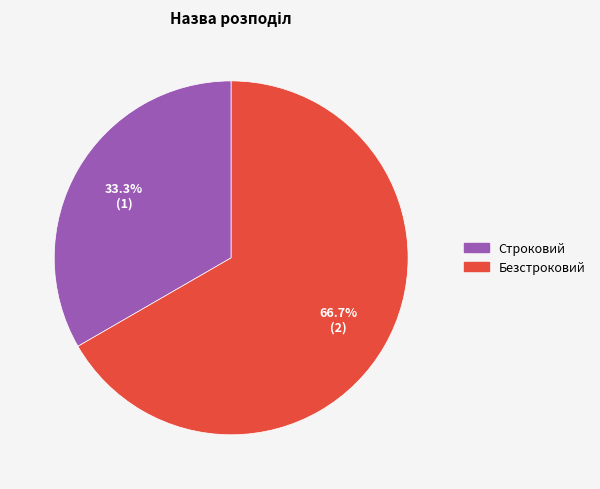

How many slices are in this pie chart?

2